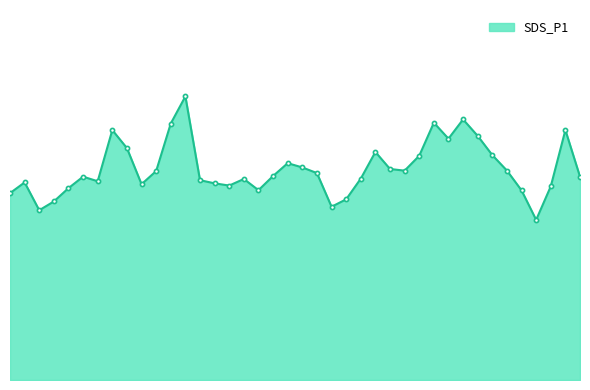

Does the chart display data point markers on the line(s)?

Yes